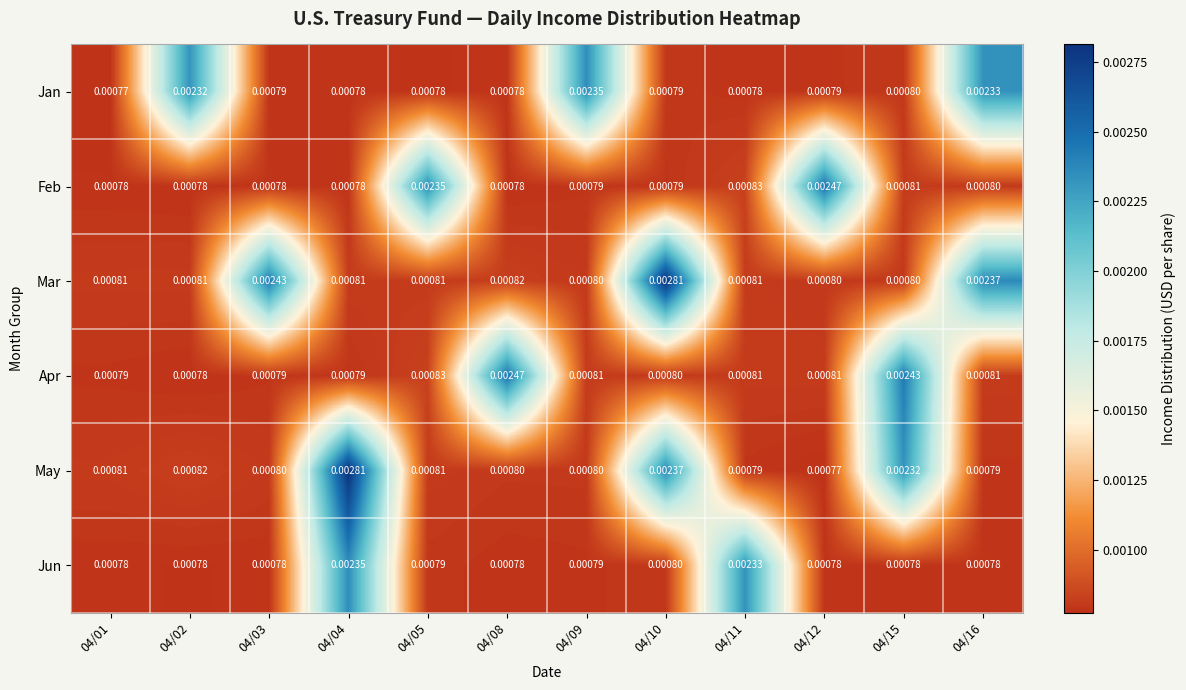

Which series has the widest spread of values?

May